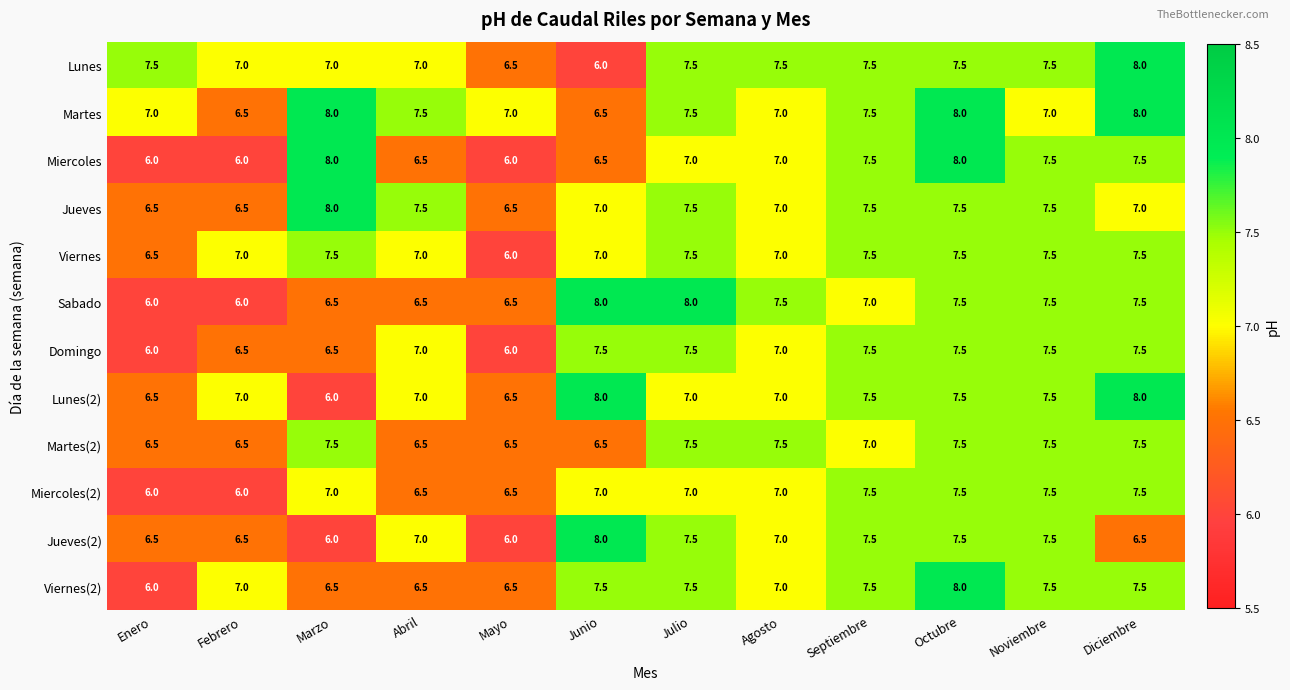

What is the total value across all series at Mayo?

76.5